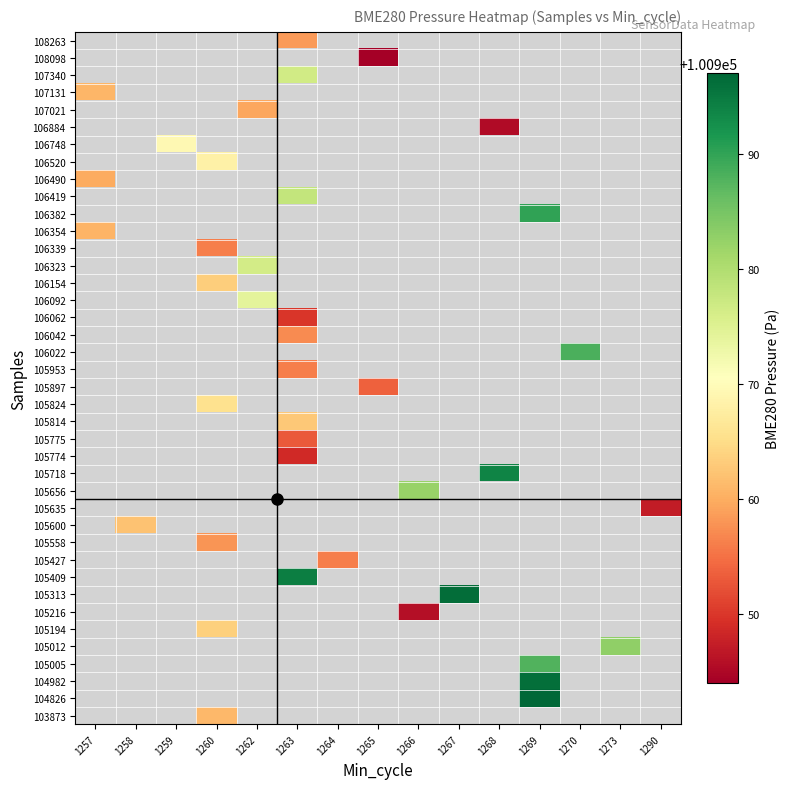

Which category has the highest value across all series?

1269